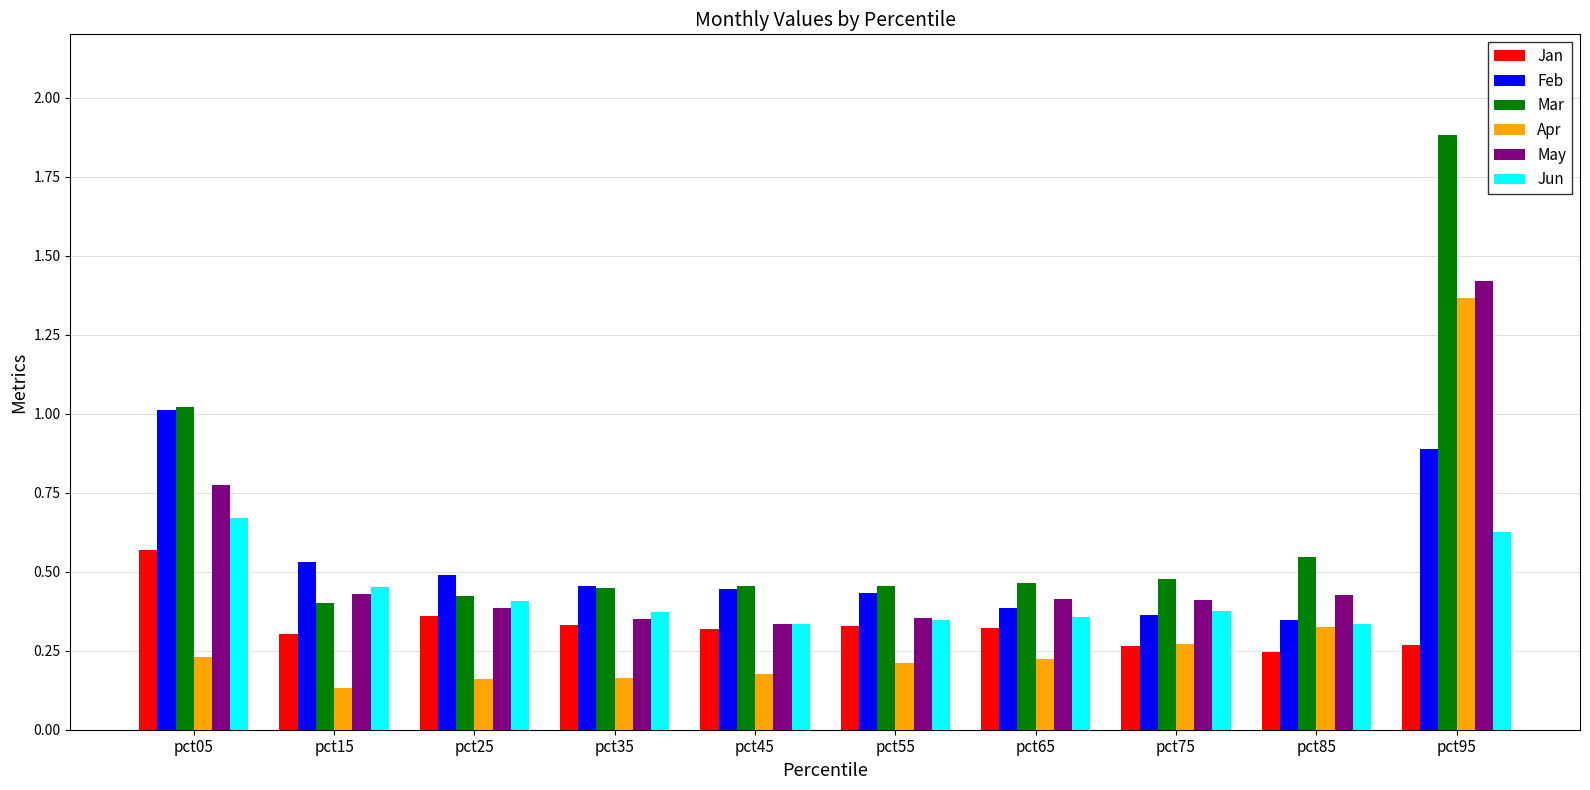

List the series in order of their peak value, lowest first.

Jan, Jun, Feb, Apr, May, Mar